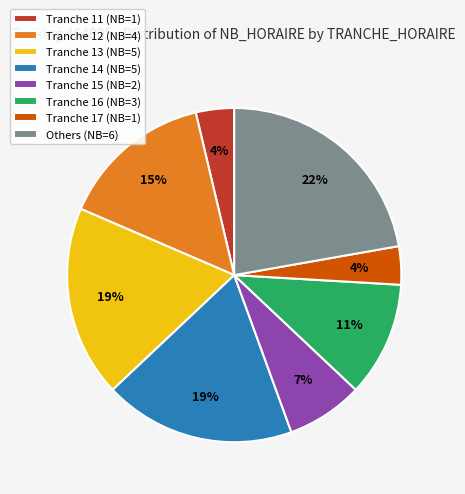

Which category has the biggest portion of the pie?

Others (NB=6)